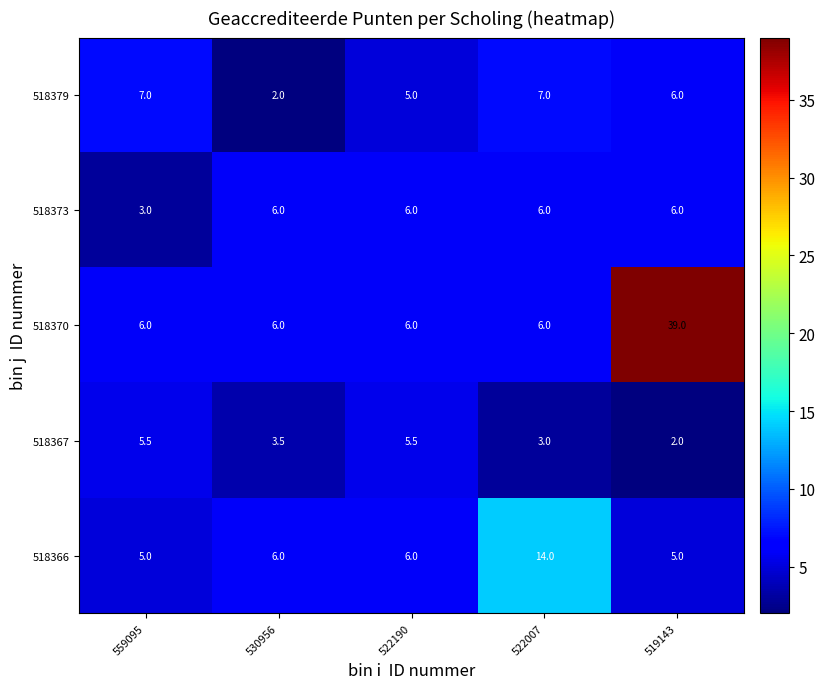

Is it true that 518367 equals 3.5 at 530956?

True